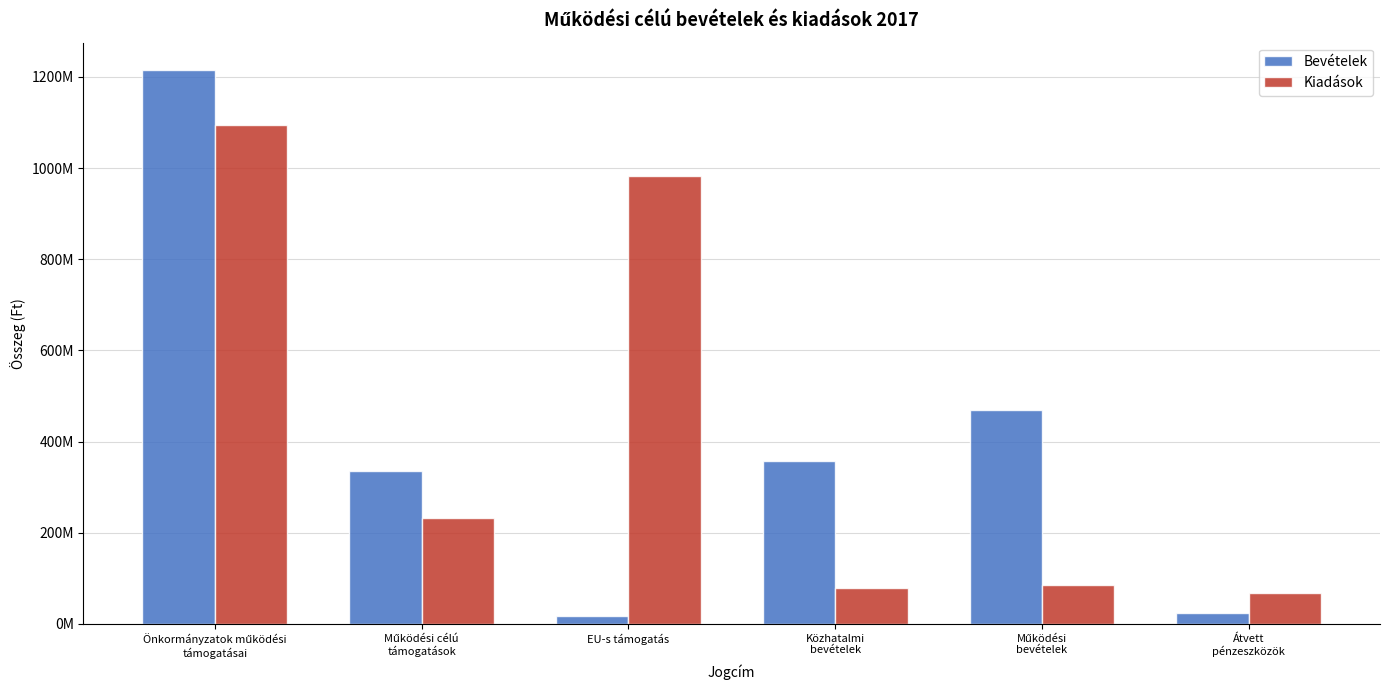

Does the chart contain any negative values?

No